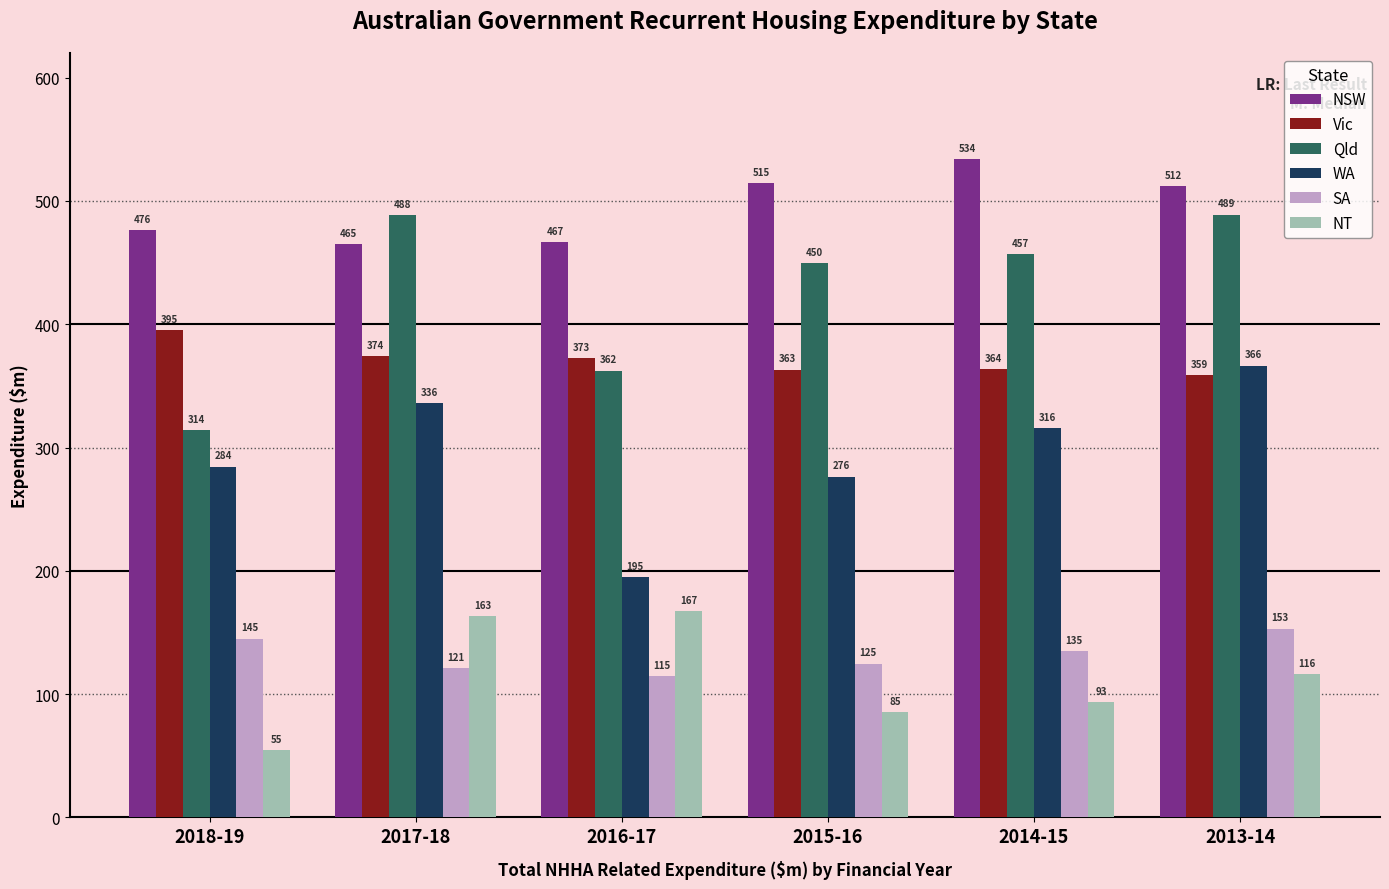

What is the difference between the maximum and minimum values in the Vic series?

36.3